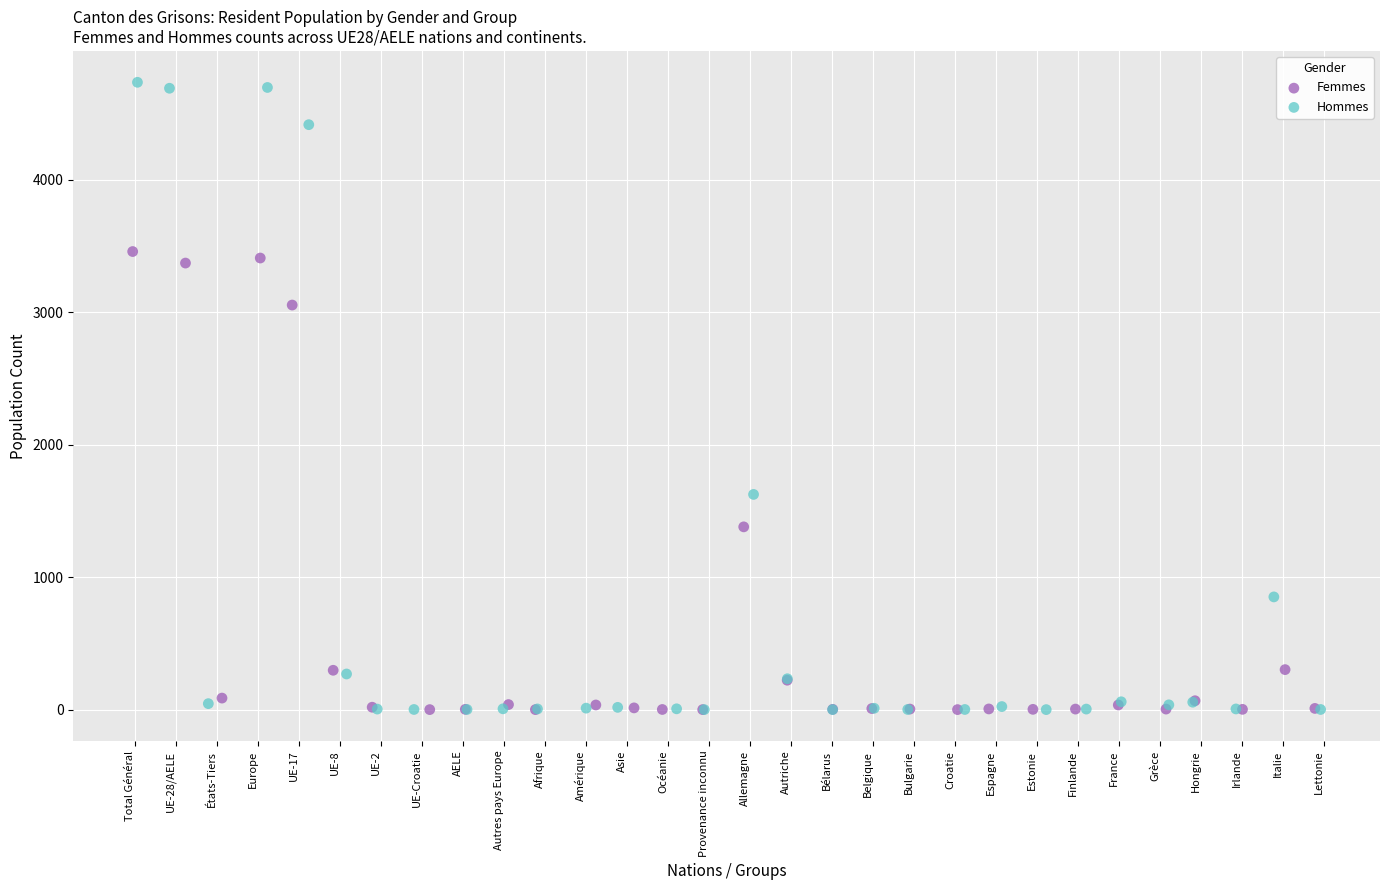

Which series has the largest Y range (max minus min)?

Hommes